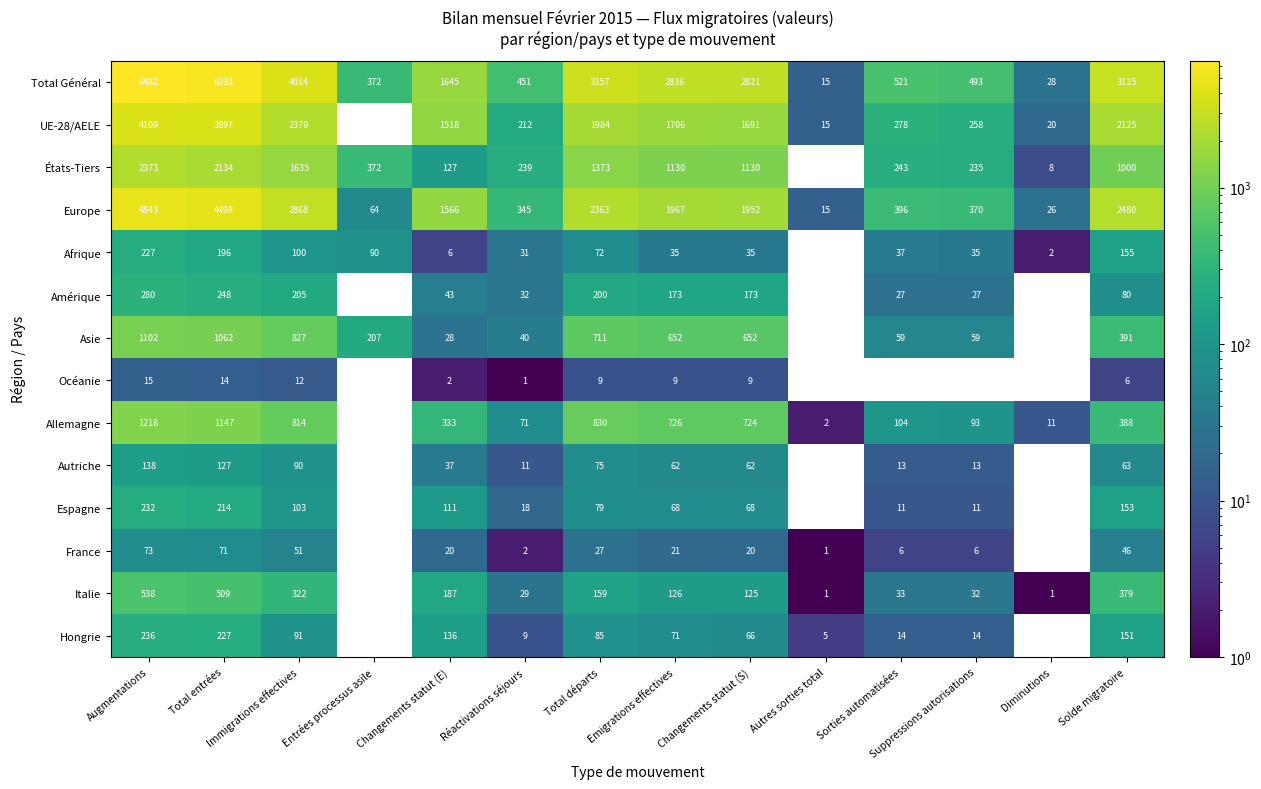

At Solde migratoire, list the series in order from largest to smallest.

Total Général, Europe, UE-28/AELE, États-Tiers, Asie, Allemagne, Italie, Afrique, Espagne, Hongrie, Amérique, Autriche, France, Océanie